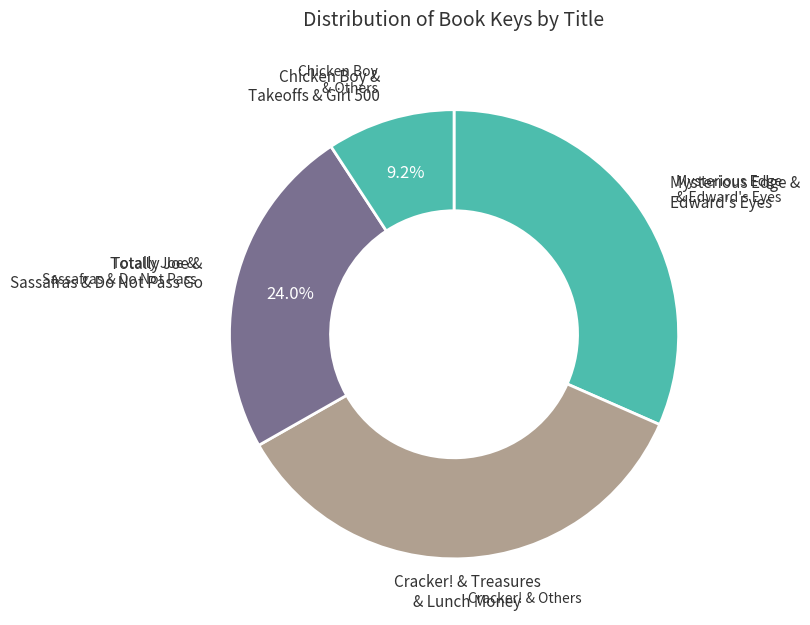

Does any single category account for the majority?

No